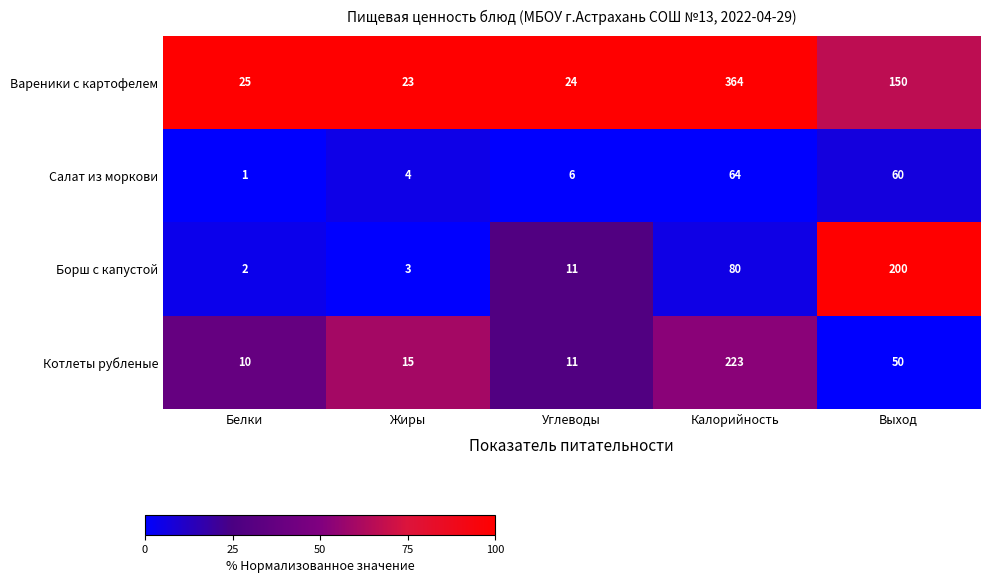

What is the difference between the Вареники с картофелем values at Калорийность and Углеводы?

340